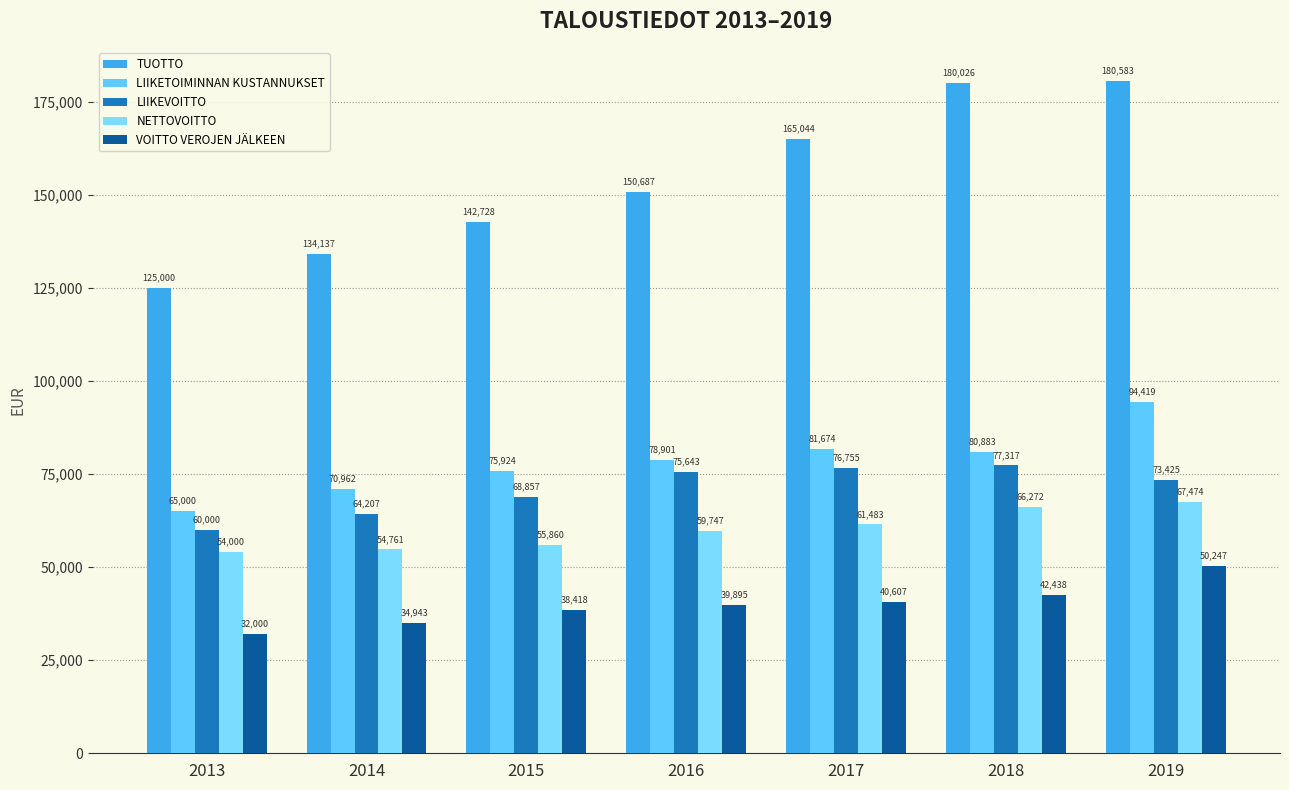

At 2018, list the series in order from largest to smallest.

TUOTTO, LIIKETOIMINNAN KUSTANNUKSET, LIIKEVOITTO, NETTOVOITTO, VOITTO VEROJEN JÄLKEEN